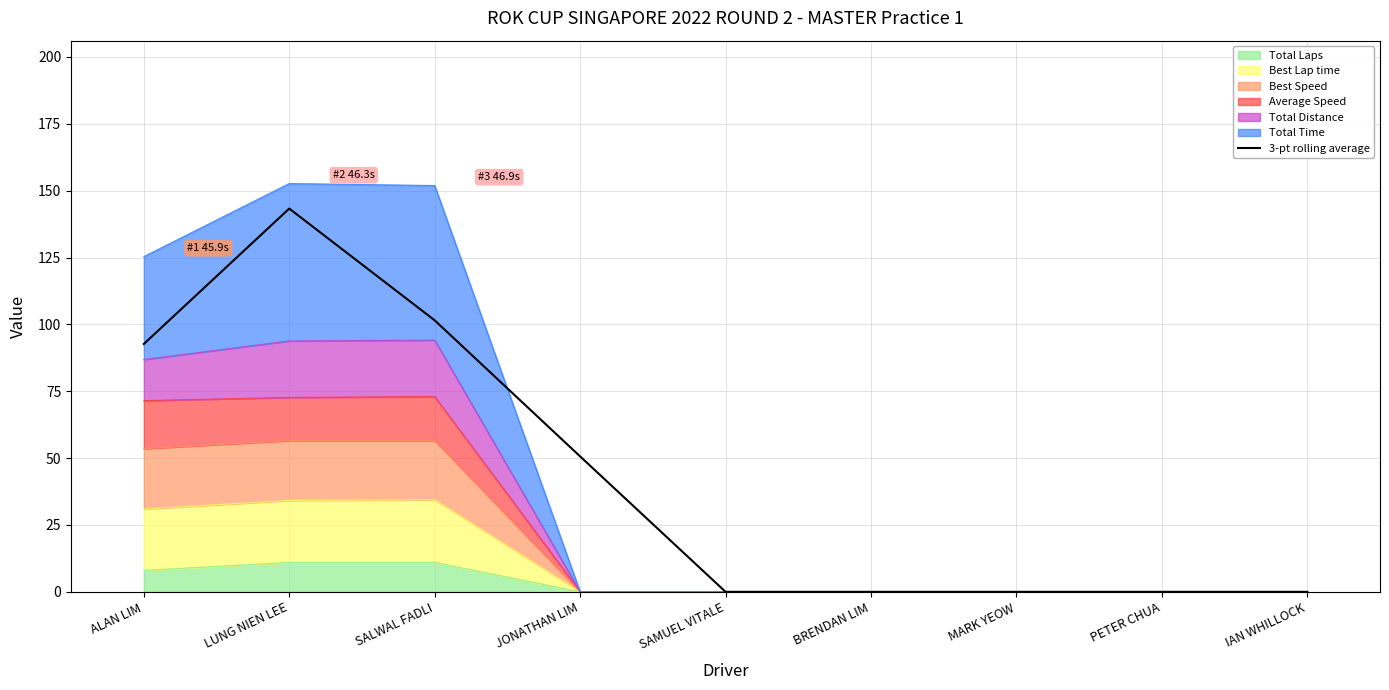

What is the change in value from SALWAL FADLI to PETER CHUA?

-101.5